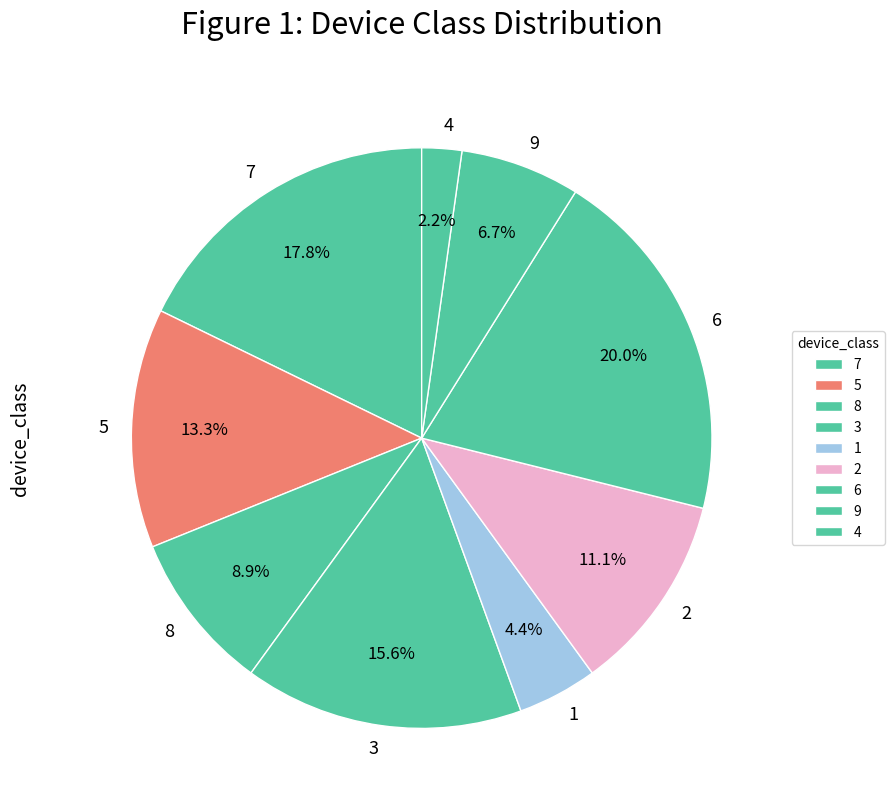

Do 2 and 3 together represent more than half of the pie?

No